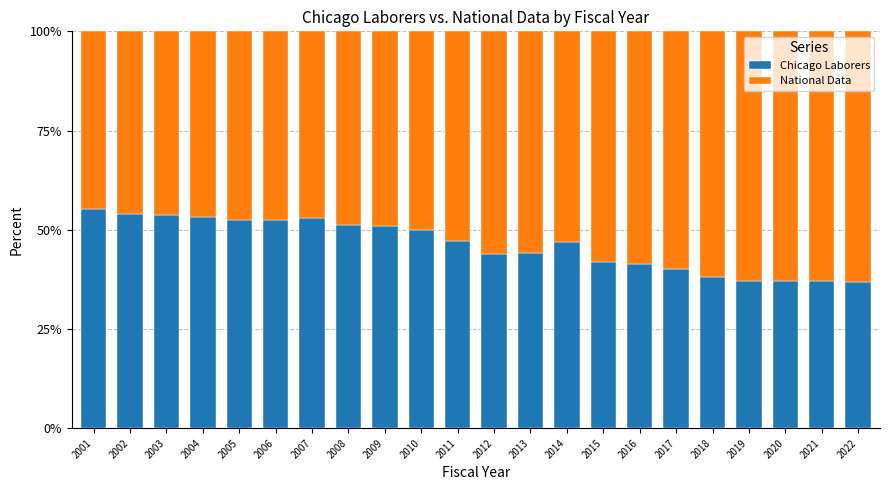

What is the total value across all series at 2006?

100.0